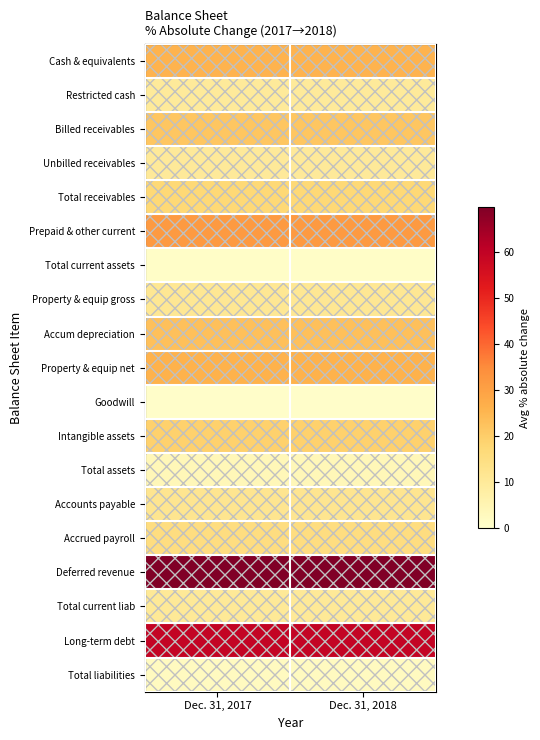

Reading left to right, extract all data points from this chart.

Cash & equivalents: Dec. 31, 2017=25.8	Dec. 31, 2018=25.8
Restricted cash: Dec. 31, 2017=9.8	Dec. 31, 2018=9.8
Billed receivables: Dec. 31, 2017=21.7	Dec. 31, 2018=21.7
Unbilled receivables: Dec. 31, 2017=10.3	Dec. 31, 2018=10.3
Total receivables: Dec. 31, 2017=17.3	Dec. 31, 2018=17.3
Prepaid & other current: Dec. 31, 2017=31.8	Dec. 31, 2018=31.8
Total current assets: Dec. 31, 2017=1.1	Dec. 31, 2018=1.1
Property & equip gross: Dec. 31, 2017=11.3	Dec. 31, 2018=11.3
Accum depreciation: Dec. 31, 2017=22.9	Dec. 31, 2018=22.9
Property & equip net: Dec. 31, 2017=26.0	Dec. 31, 2018=26.0
Goodwill: Dec. 31, 2017=0.7	Dec. 31, 2018=0.7
Intangible assets: Dec. 31, 2017=19.1	Dec. 31, 2018=19.1
Total assets: Dec. 31, 2017=3.8	Dec. 31, 2018=3.8
Accounts payable: Dec. 31, 2017=12.1	Dec. 31, 2018=12.1
Accrued payroll: Dec. 31, 2017=15.3	Dec. 31, 2018=15.3
Deferred revenue: Dec. 31, 2017=69.7	Dec. 31, 2018=69.7
Total current liab: Dec. 31, 2017=10.3	Dec. 31, 2018=10.3
Long-term debt: Dec. 31, 2017=59.3	Dec. 31, 2018=59.3
Total liabilities: Dec. 31, 2017=2.3	Dec. 31, 2018=2.3